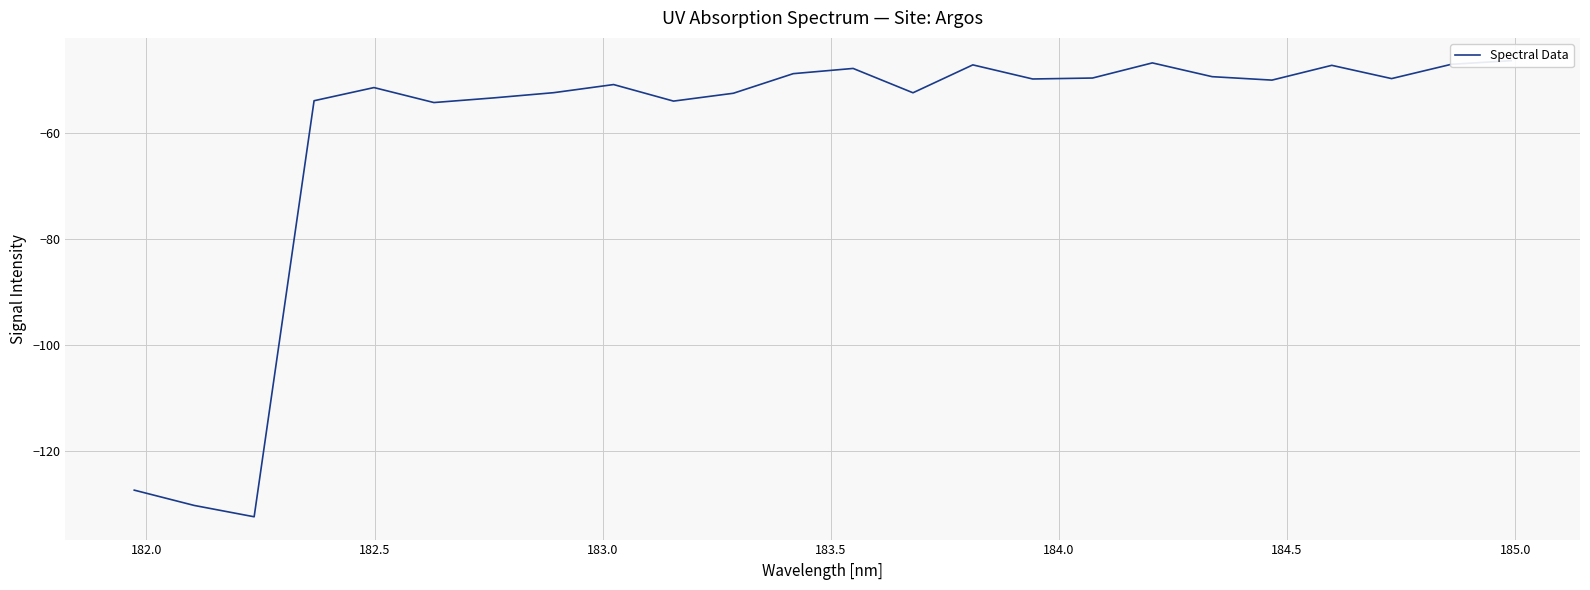

Reading left to right, extract all data points from this chart.

-127.5	-130.4	-132.5	-53.9	-51.4	-54.2	-53.3	-52.3	-50.8	-53.9	-52.5	-48.8	-47.8	-52.4	-47.1	-49.8	-49.6	-46.7	-49.3	-50.0	-47.2	-49.7	-47.0	-46.3